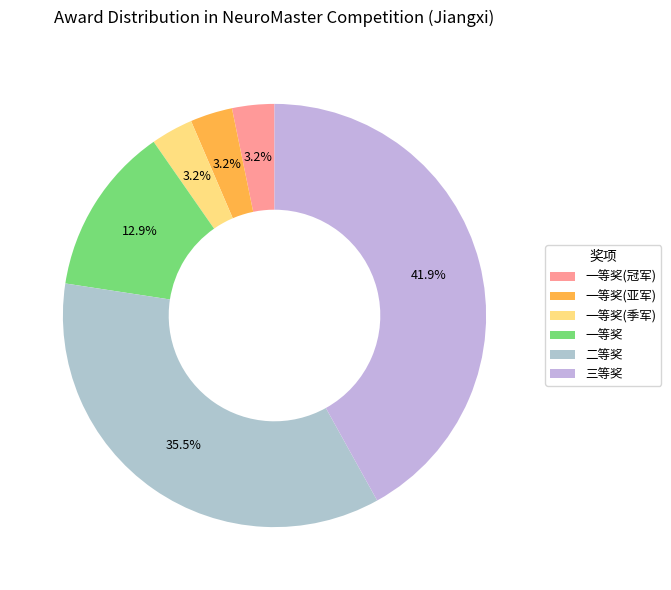

How many slices are in this pie chart?

6